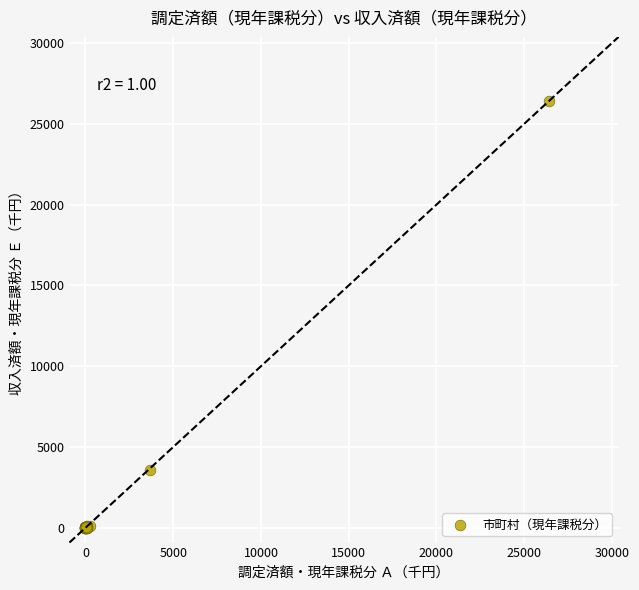

What Y value in the scatter plot is closest to 13207?

3597.3